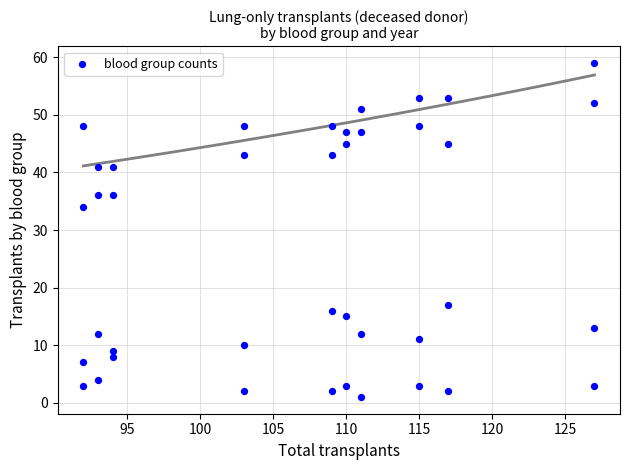

What Y value in the scatter plot is closest to 30?

34